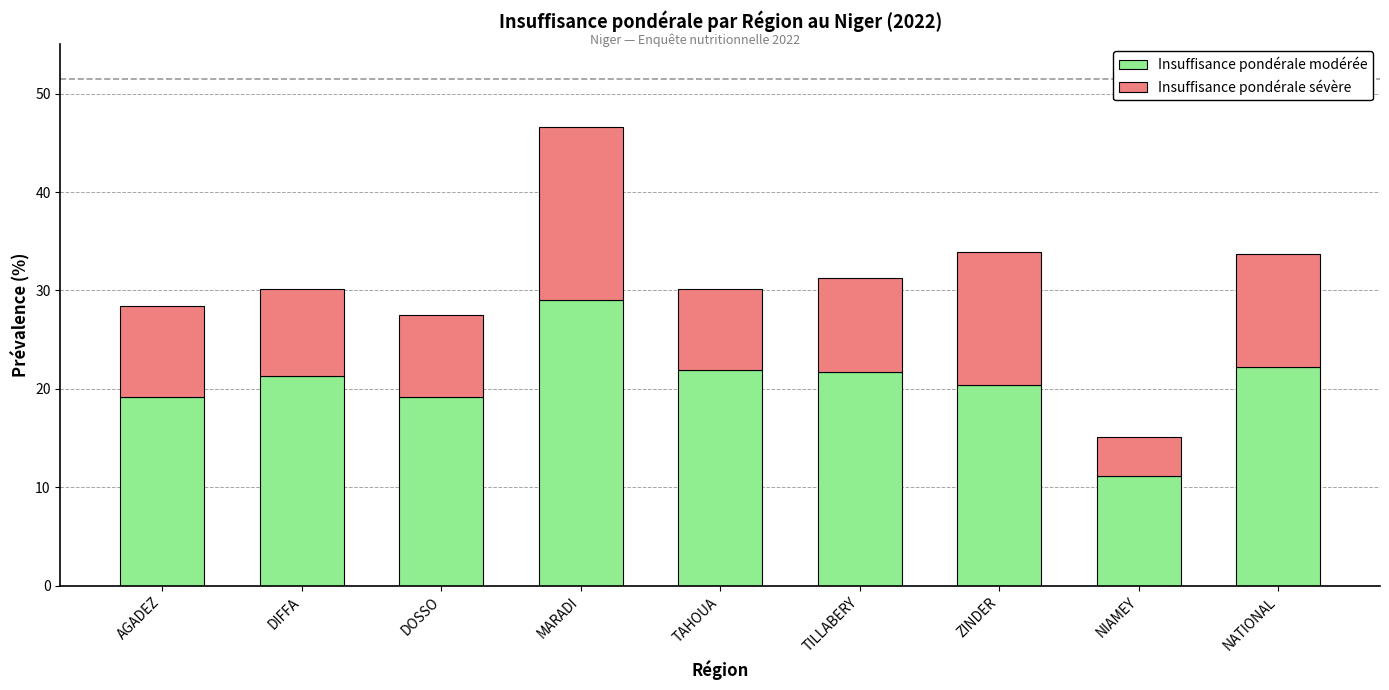

What is the lowest value of the Insuffisance pondérale modérée series?

11.2